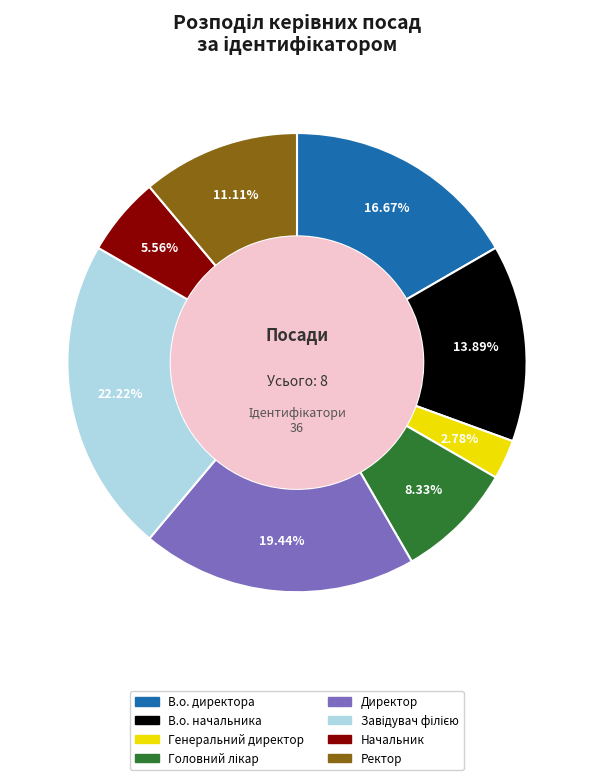

Is В.о. директора the majority of the pie?

No